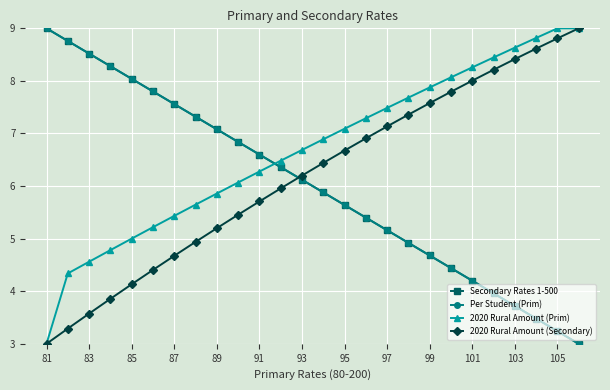

What is the greatest value displayed?

9.0